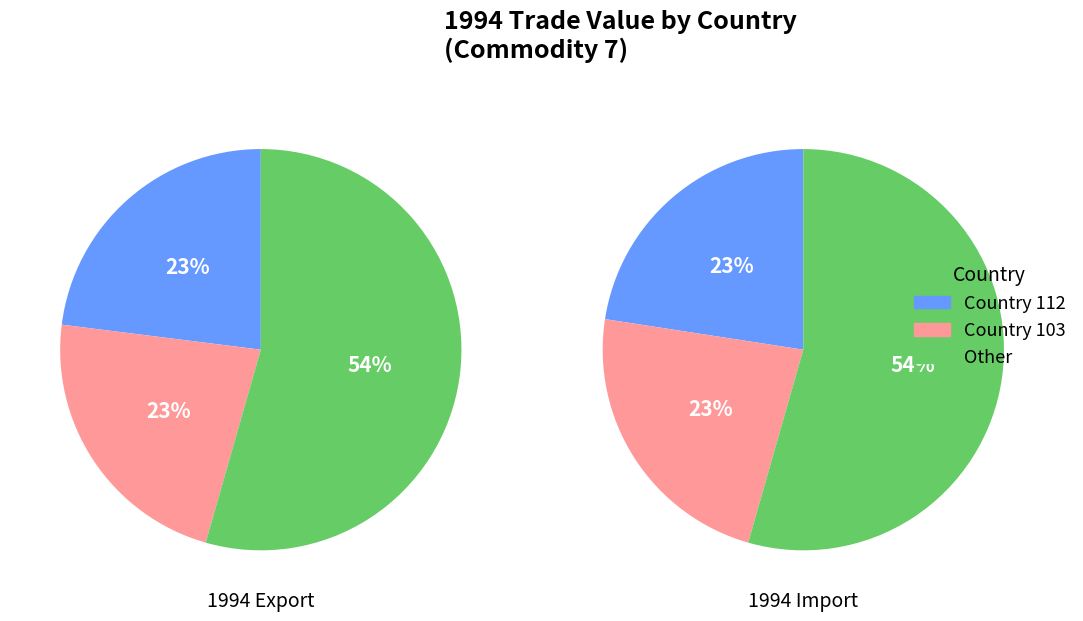

How much of the chart is everything except Country 103?

77.3%